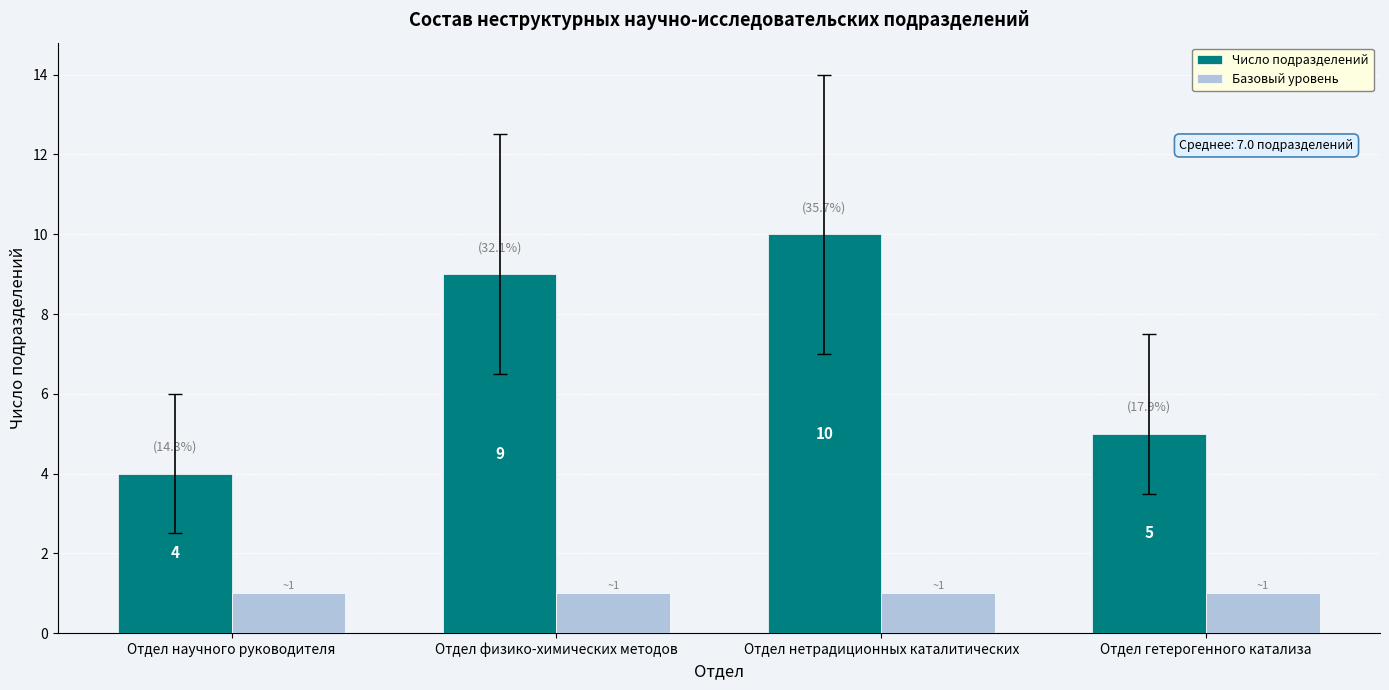

What is the maximum value for Число подразделений?

10